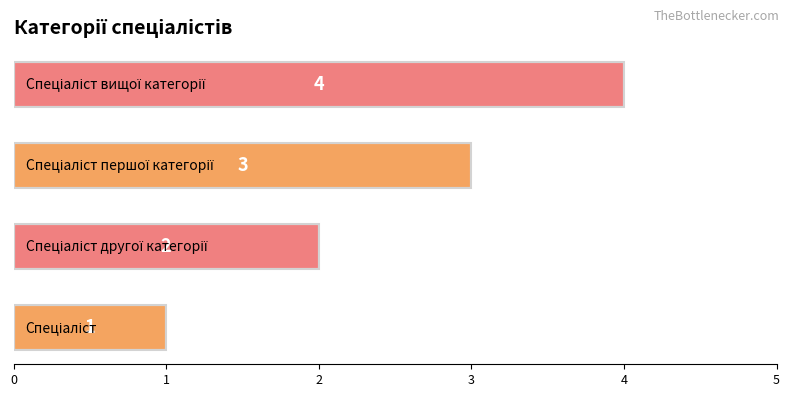

What is the sum of all values?

10